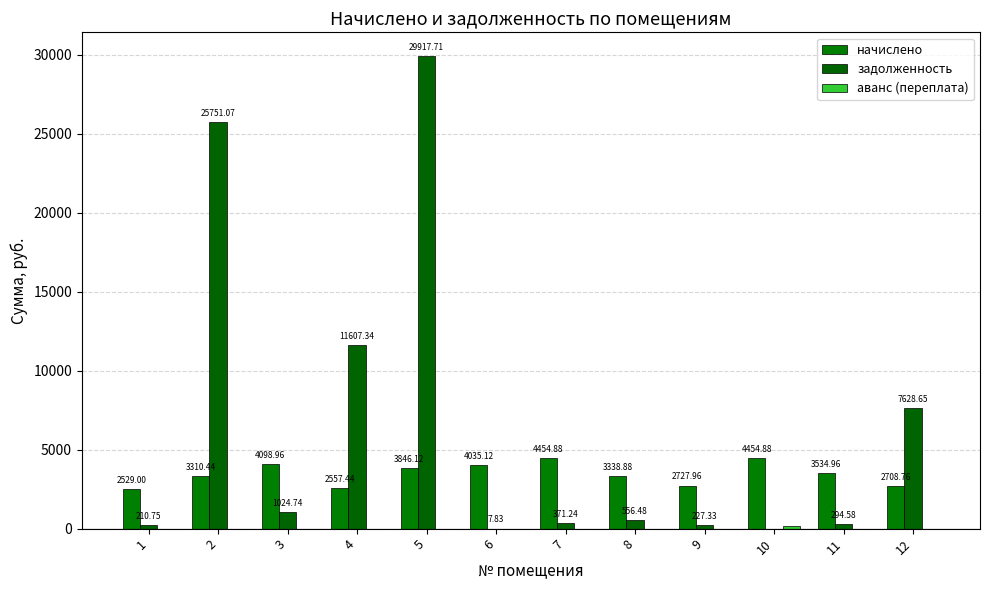

List the series in order of their overall mean, highest first.

задолженность, начислено, аванс (переплата)